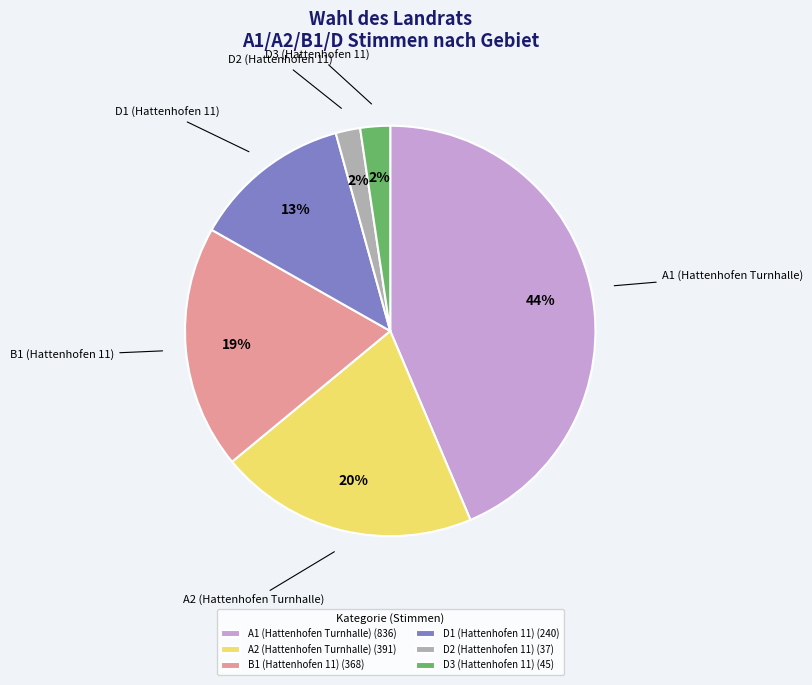

Approximately how many times larger is the value at B1 (Hattenhofen 11) (368) compared to A2 (Hattenhofen Turnhalle) (391)?

0.9